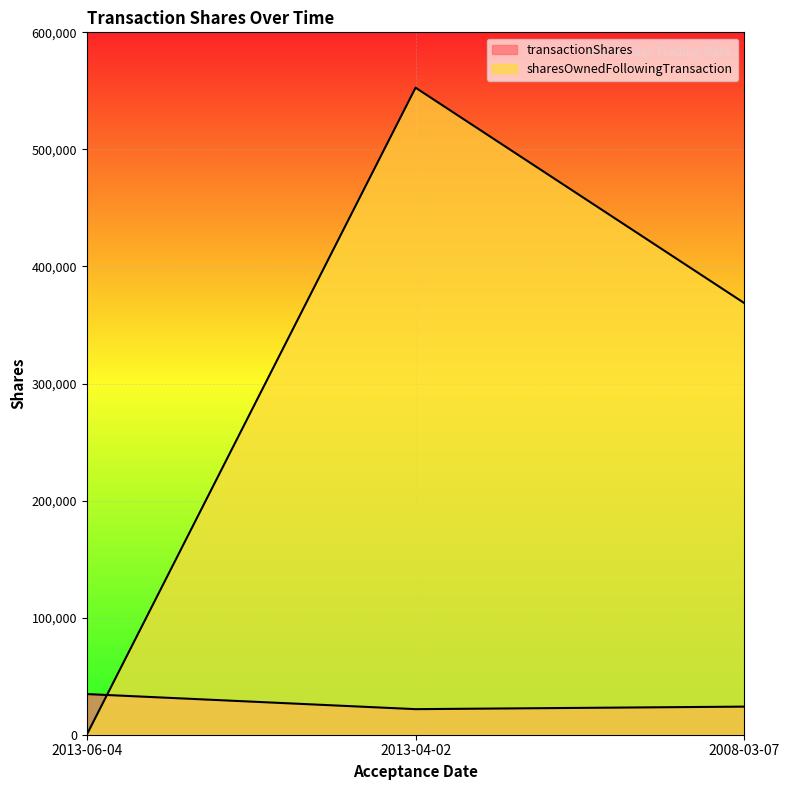

Rank the series by their average value, from highest to lowest.

sharesOwnedFollowingTransaction, transactionShares